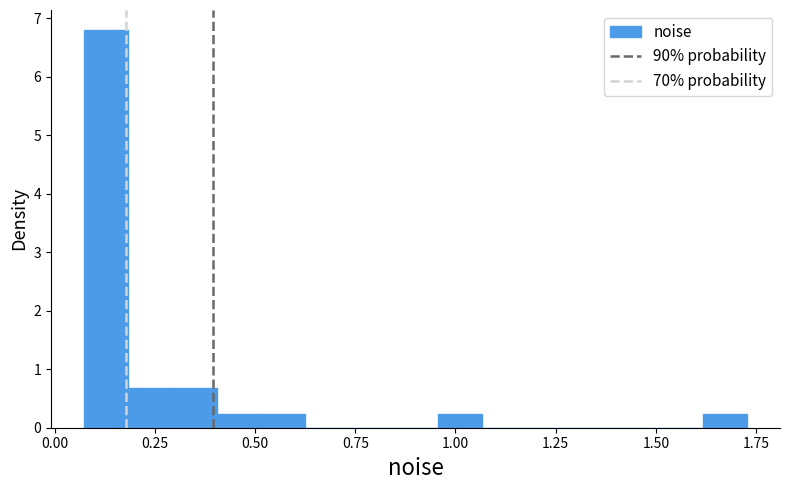

Around what value on the x-axis is the tallest bar? Give the approximate position of its centre, as read against the axis.

0.15